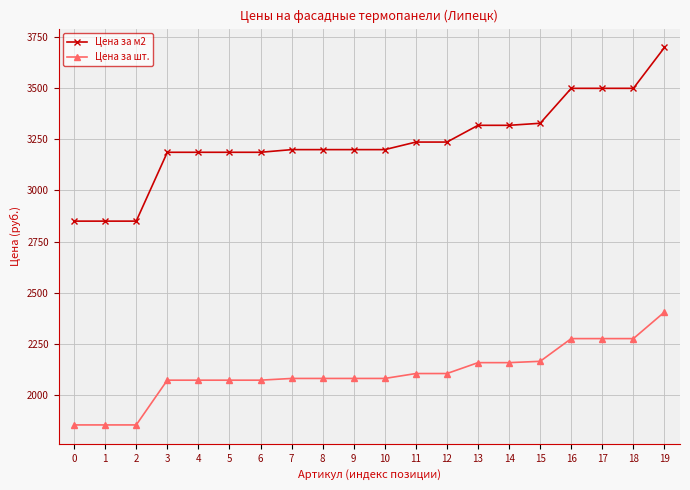

Which series changed the most between 1 and 14?

Цена за м2